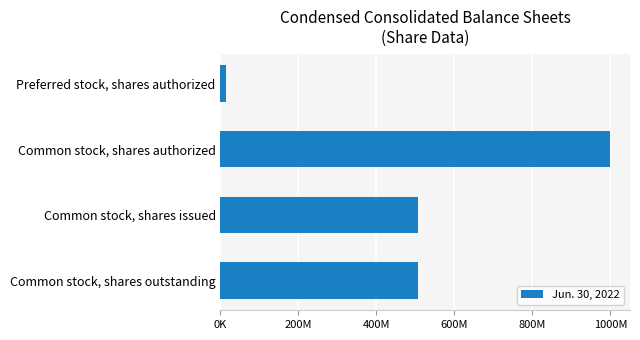

What is the difference between the maximum and minimum values?

985000000